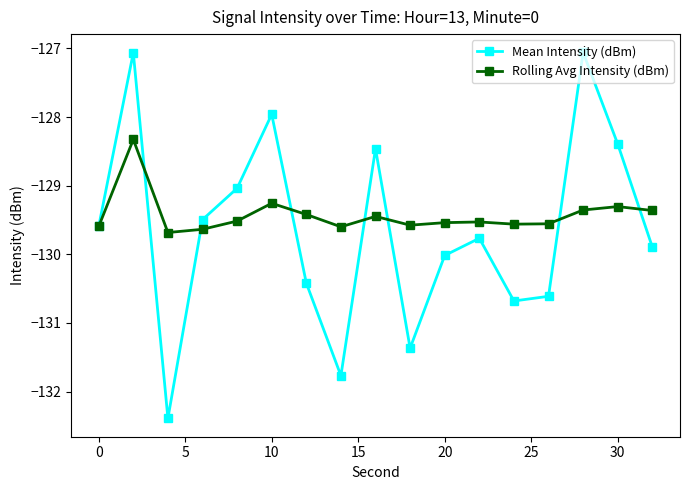

Is this an area chart (filled region under the line)?

No